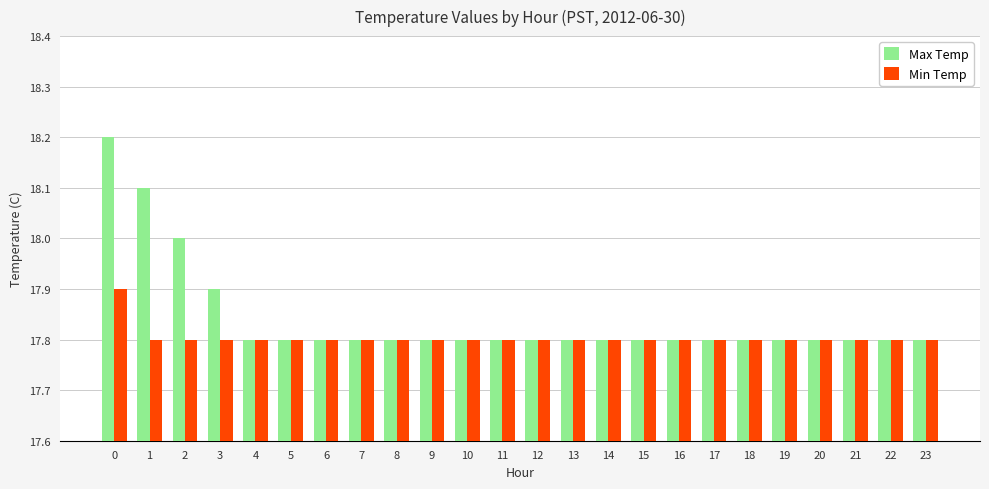

What is the difference between the maximum and minimum values in the Min Temp series?

0.1